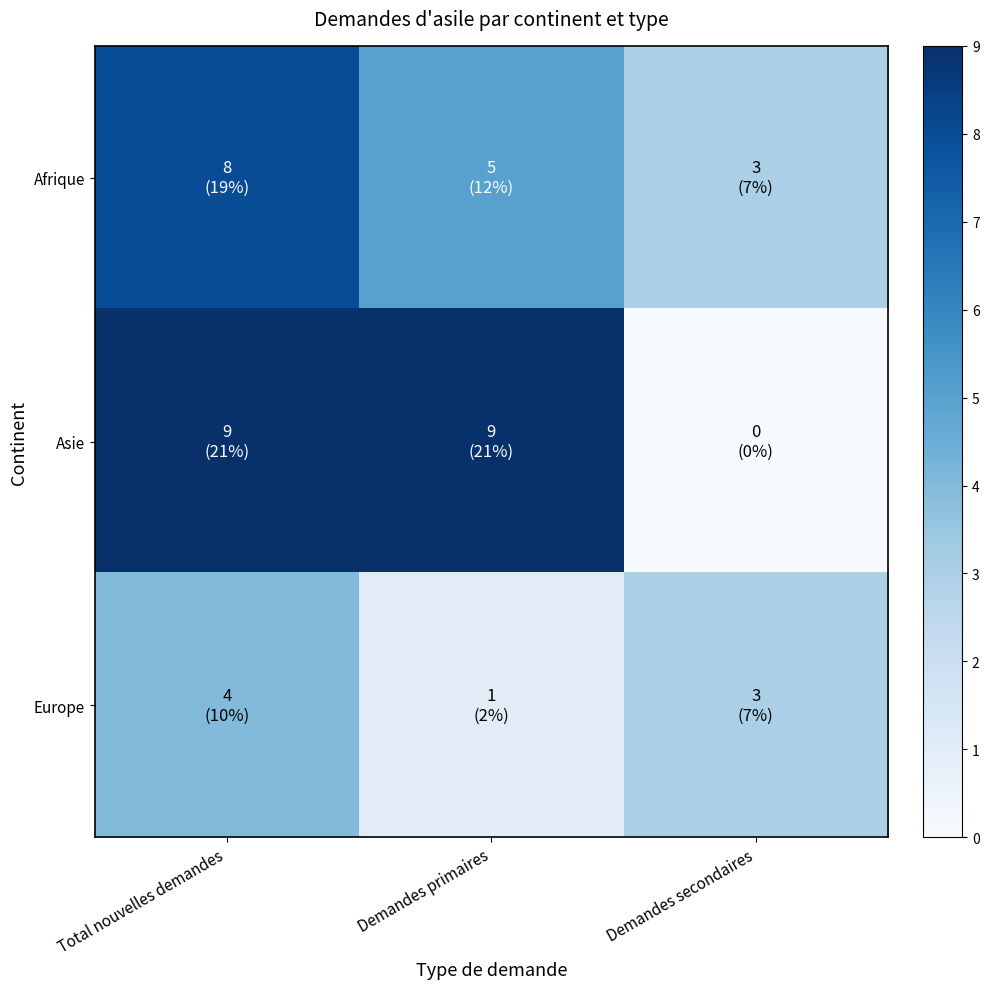

At which category is the sum across all series the highest?

Total nouvelles demandes